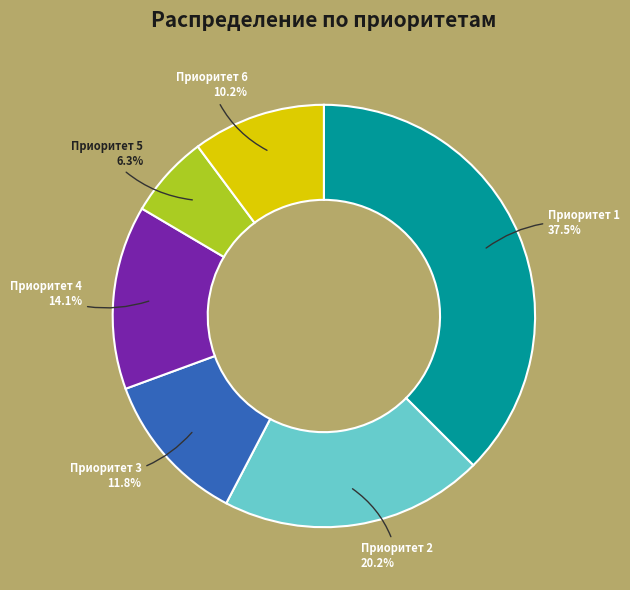

Rank the categories by value from lowest to highest.

Приоритет 5 6.3%, Приоритет 6 10.2%, Приоритет 3 11.8%, Приоритет 4 14.1%, Приоритет 2 20.2%, Приоритет 1 37.5%